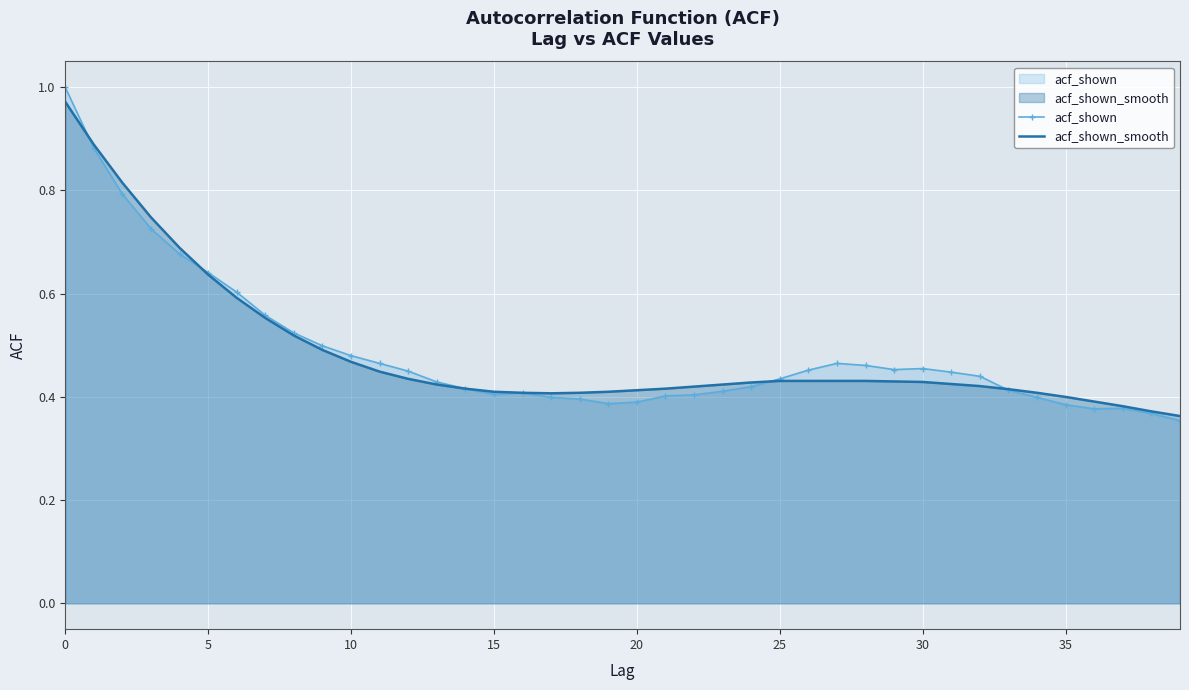

What is the greatest value displayed?

1.0